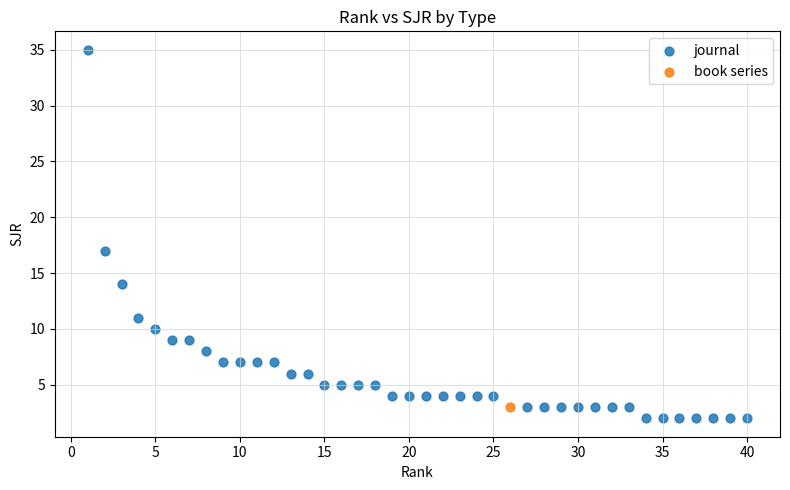

What are all the series names shown in the legend?

journal, book series